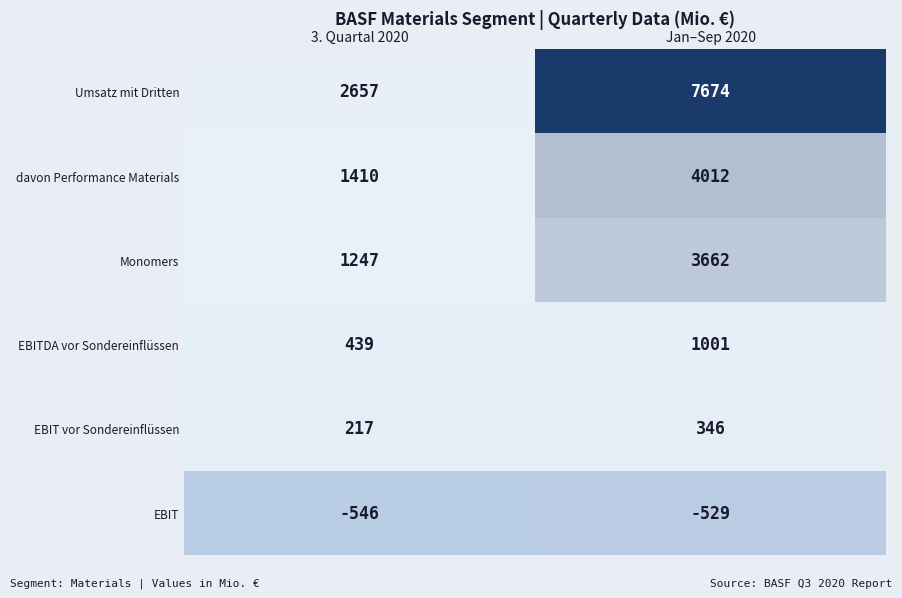

What is the difference between the EBIT values at 3. Quartal 2020 and Jan–Sep 2020?

17